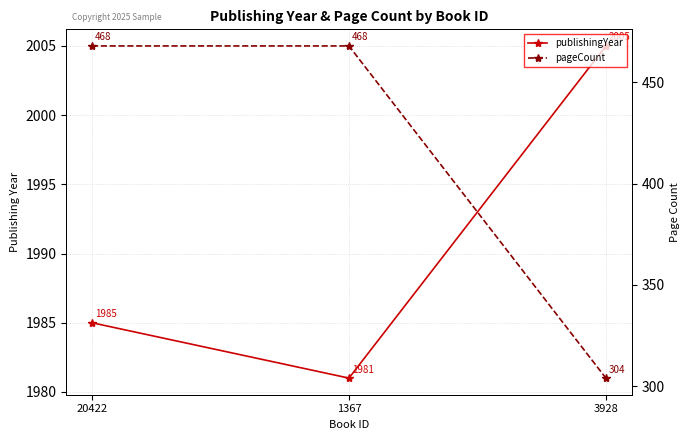

At which category is the sum across all series the highest?

20422